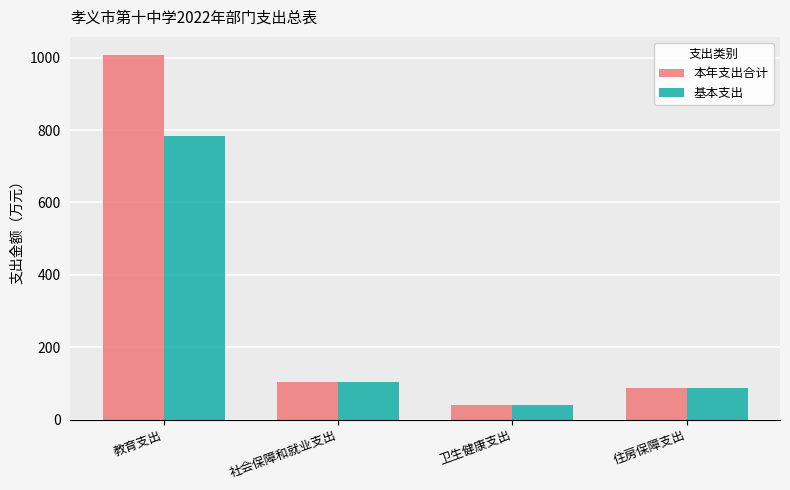

What is the total value across all series at 社会保障和就业支出?

209.7